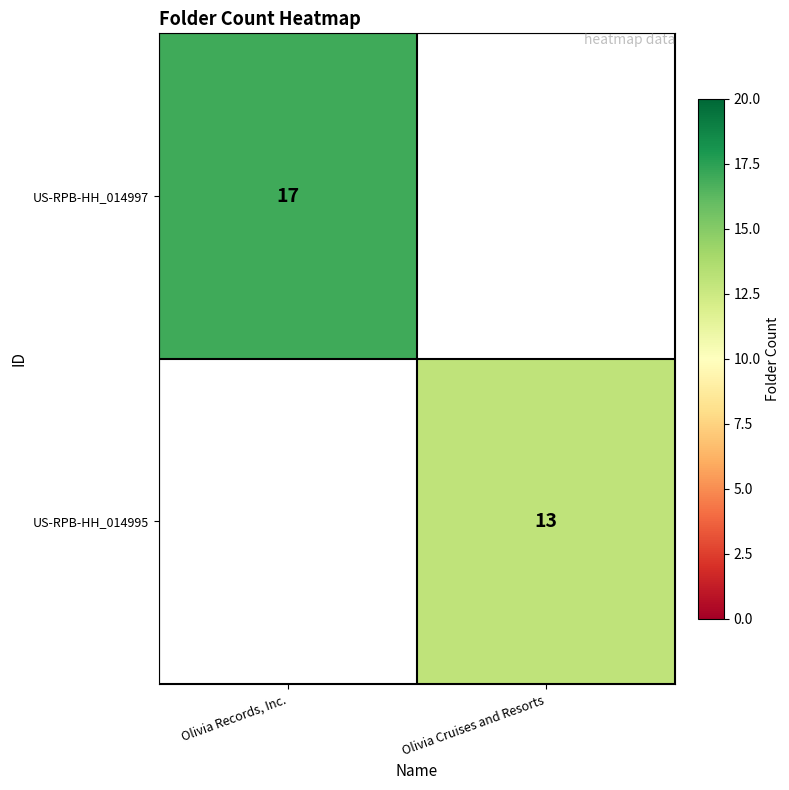

The value of US-RPB-HH_014997 at Olivia Records, Inc. is 17. True or false?

True